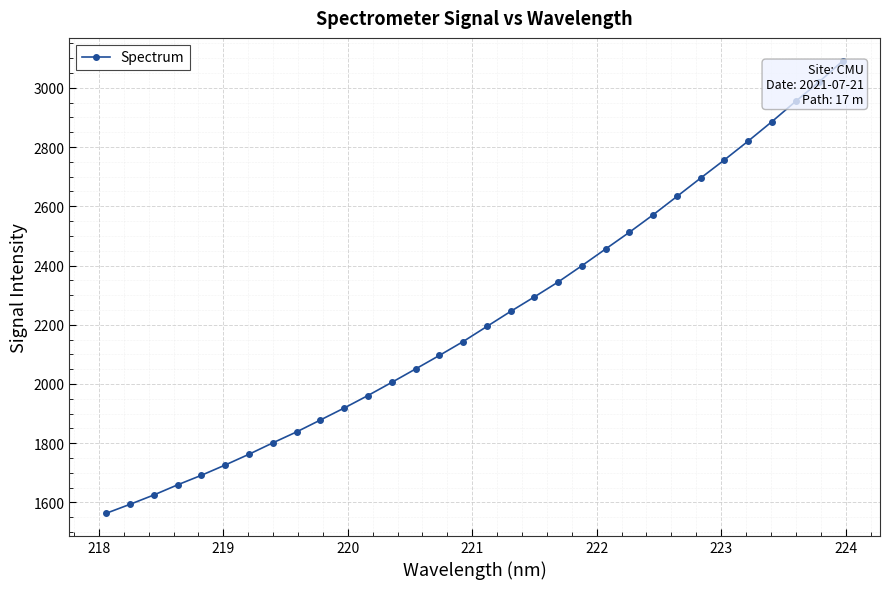

What is the maximum value shown in the chart?

3092.3